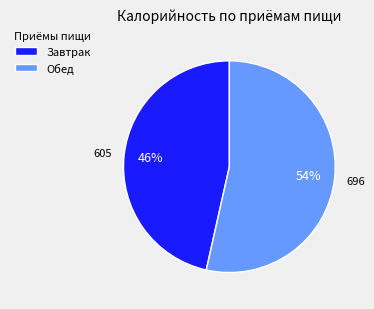

Between Завтрак and Обед, which is larger?

Обед